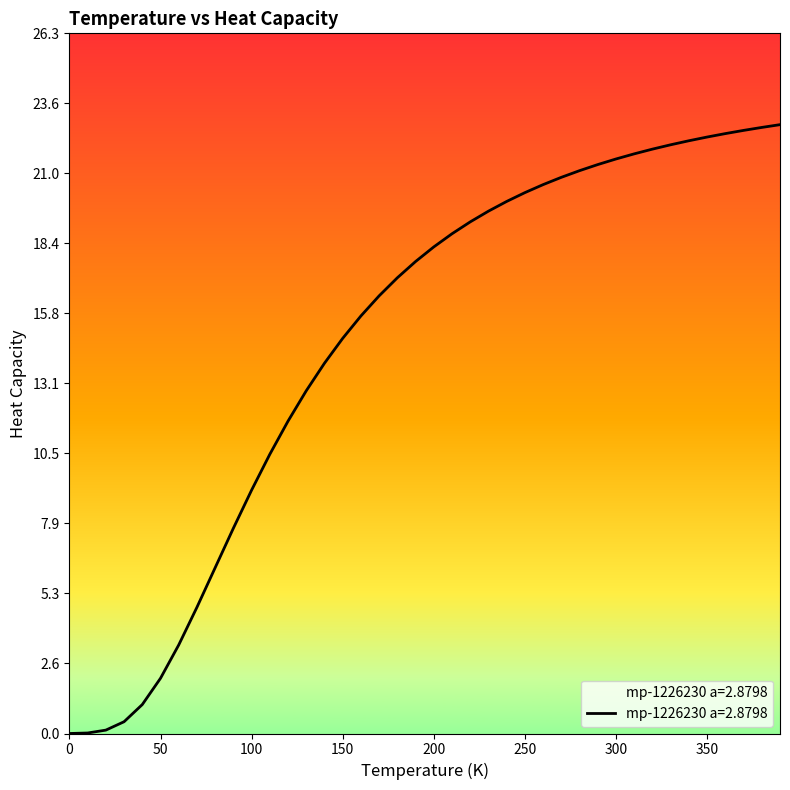

What is the difference between the maximum and minimum values?

22.8